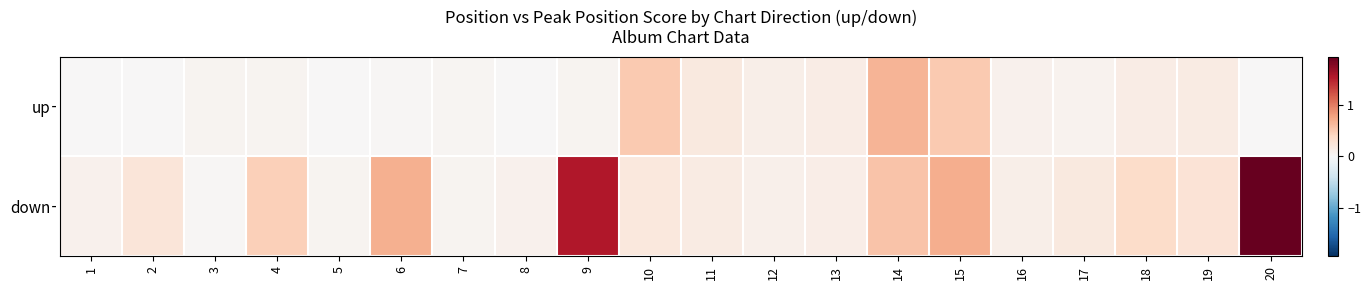

List the series in order of their overall mean, lowest first.

up, down